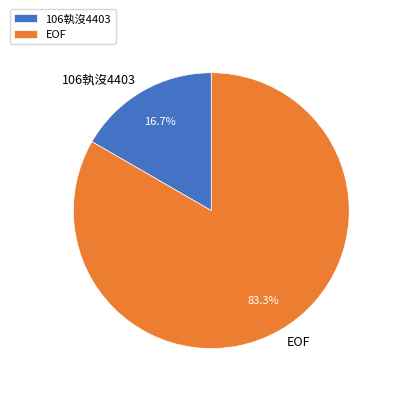

Which slice represents more than half of the pie?

EOF